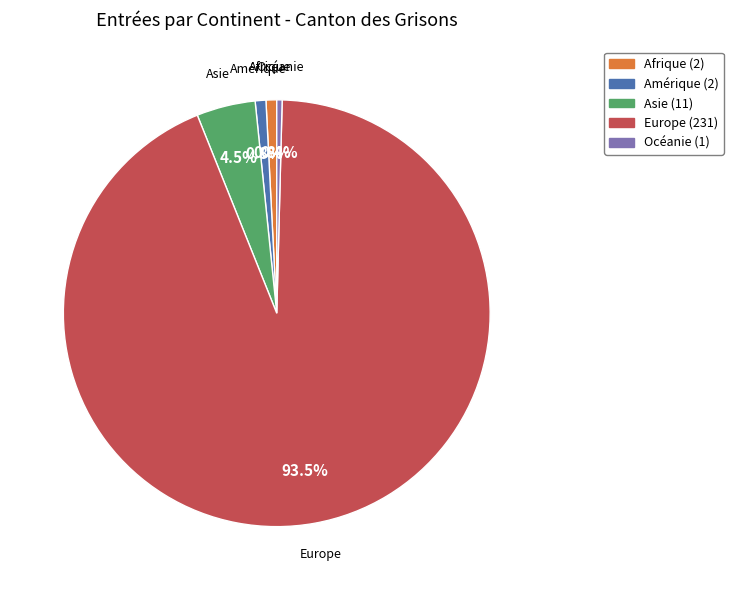

What is the majority slice?

Europe